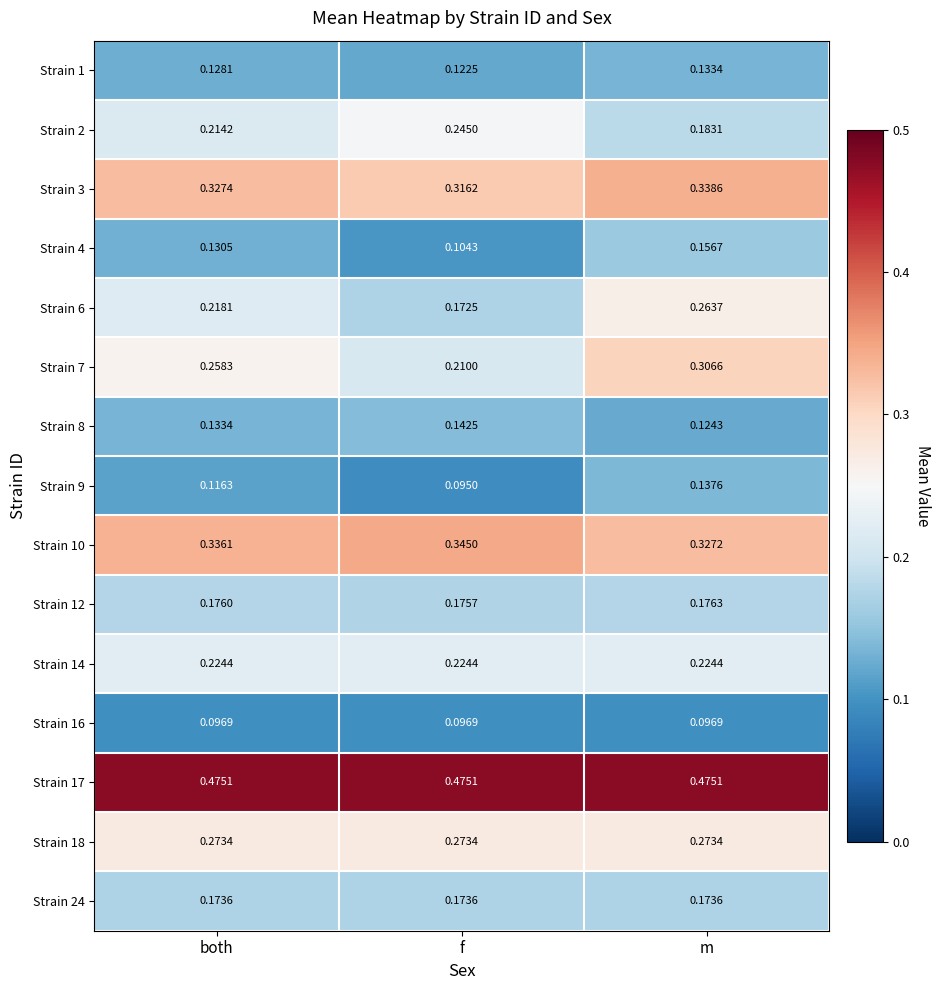

Which category has the highest value in the Strain 8 series?

f